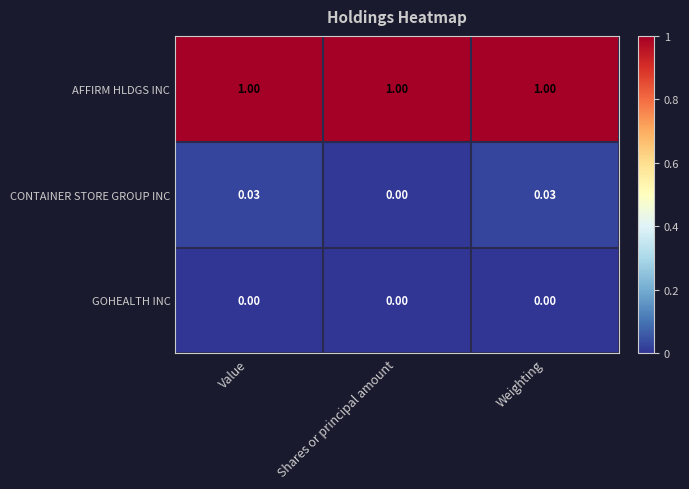

What is the total value across all series at Shares or principal amount?

1.0